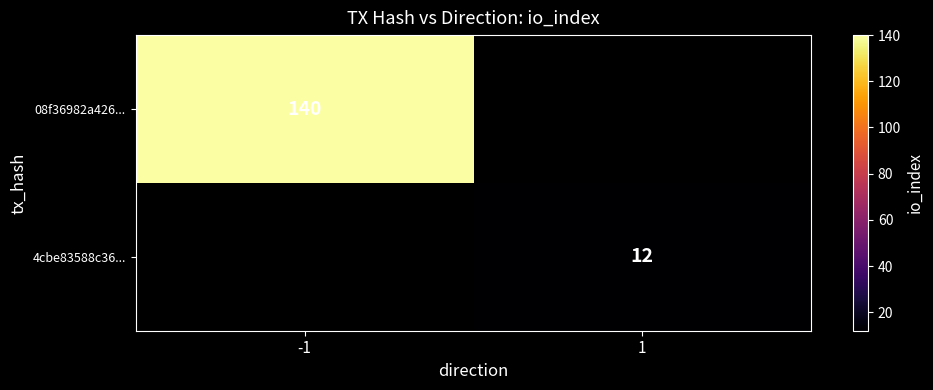

Which label corresponds to the smallest value in the chart?

1